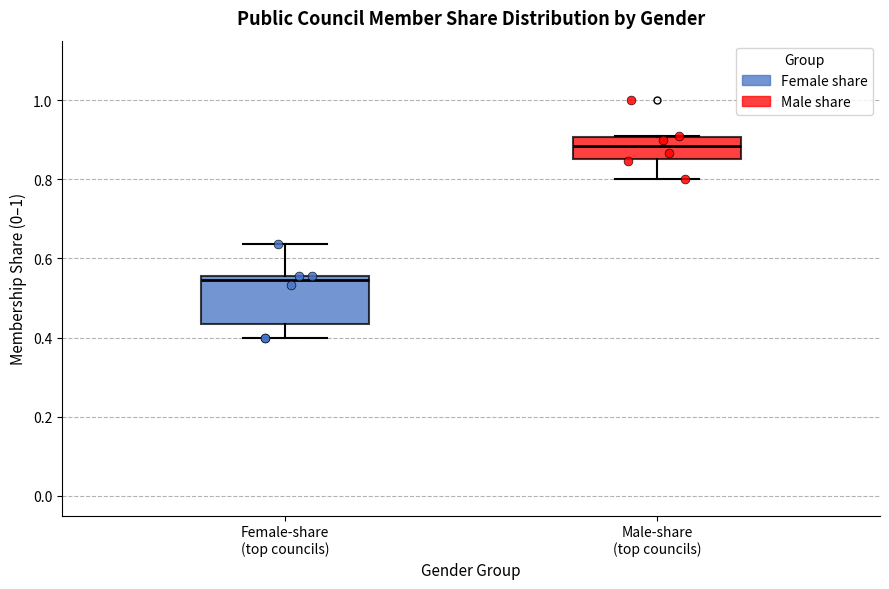

Where is the lower edge of the box for Male-share (top councils) on the y-axis? The values are not printed on the chart, so give them approximately, as read against the axis.

0.86